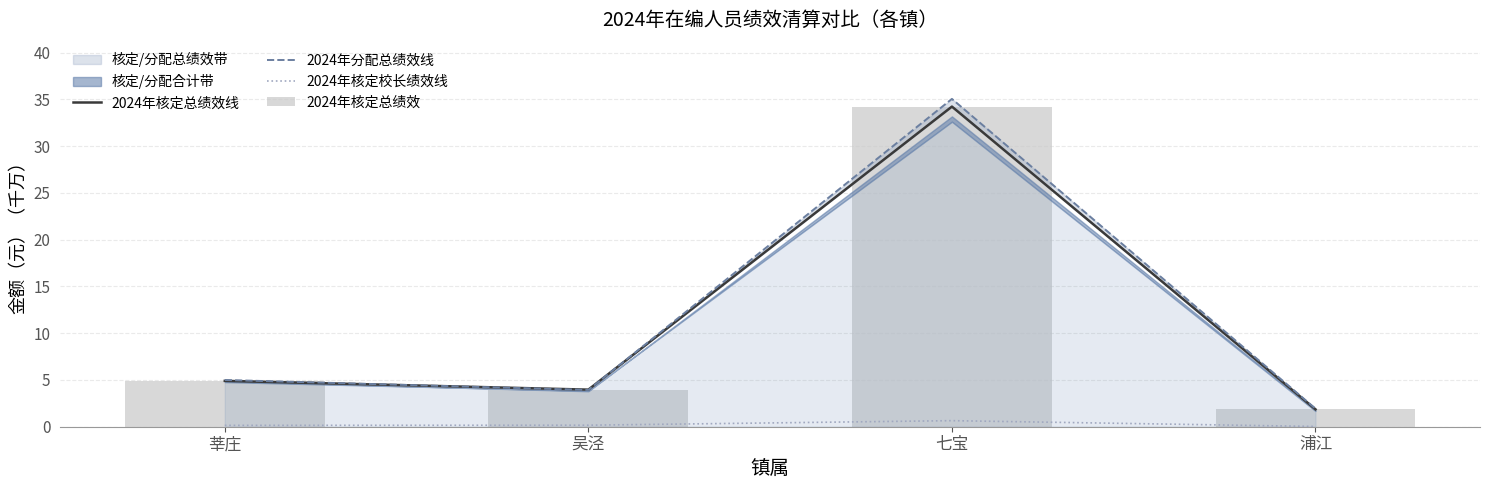

What is the difference between the maximum and minimum values in the 2024年核定总绩效线 series?

32.4